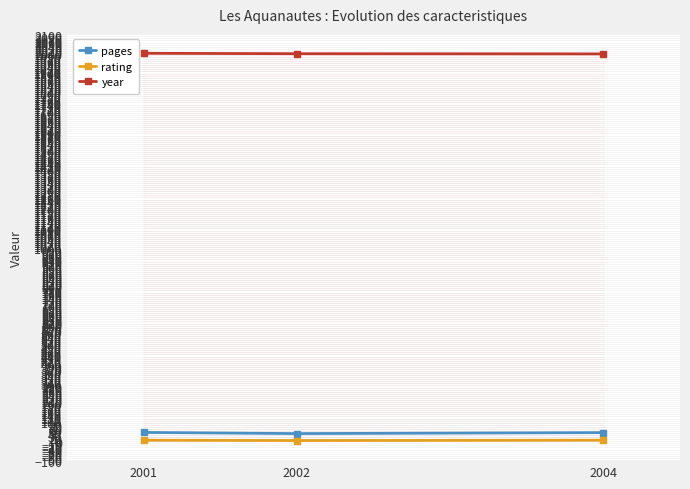

Reading right to left, list all the values displayed in this chart.

pages: 2004=47	2002=42	2001=48
rating: 2004=8	2002=6	2001=8
year: 2004=2001	2002=2002	2001=2004